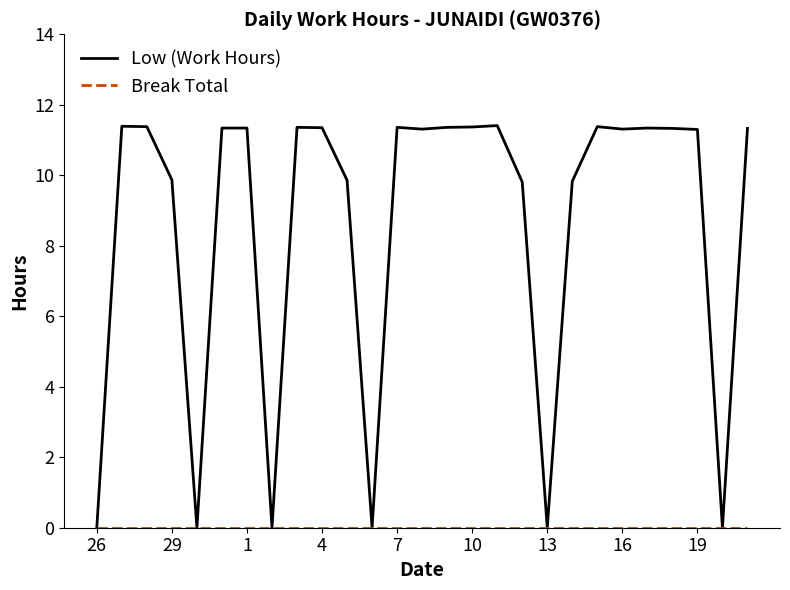

Which series has the largest total across all categories?

Low (Work Hours)